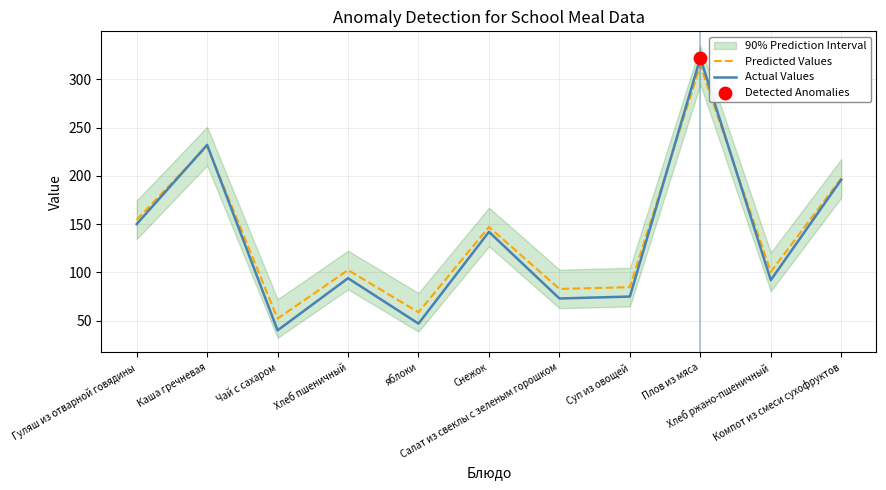

Is the value of Actual Values at Каша гречневая greater than the value of Predicted Values at Хлеб пшеничный?

Yes